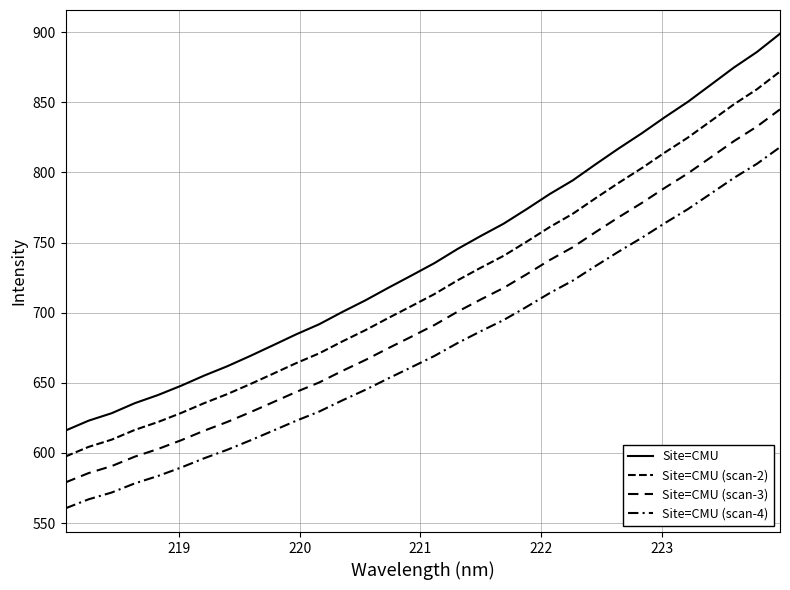

Is this an area chart (filled region under the line)?

No